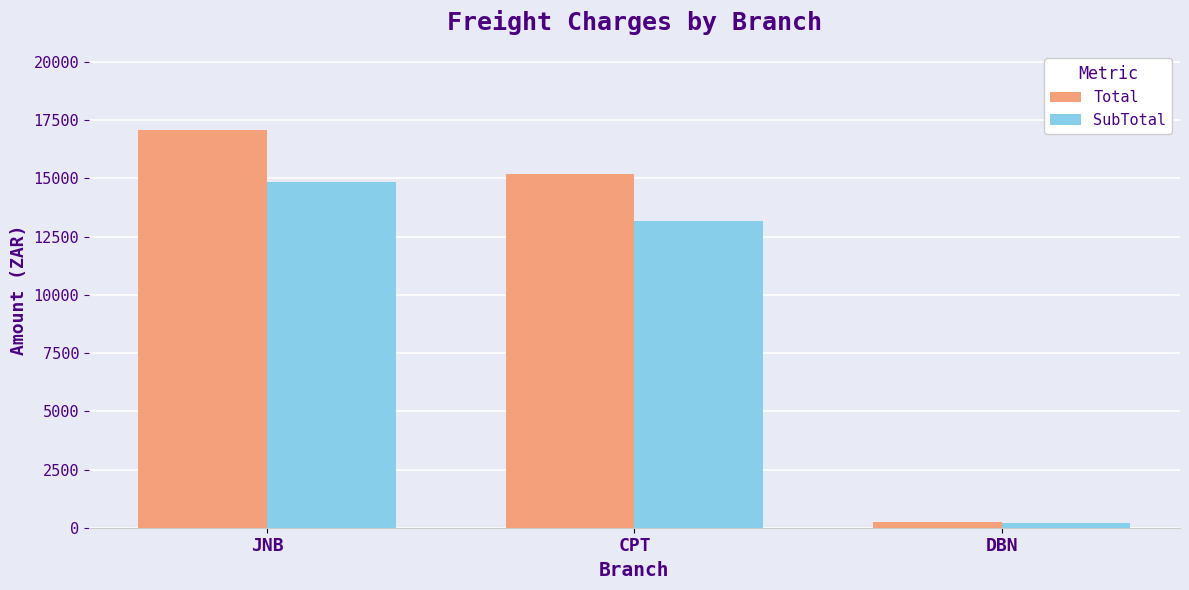

What is the sum of all Total values?

32511.0